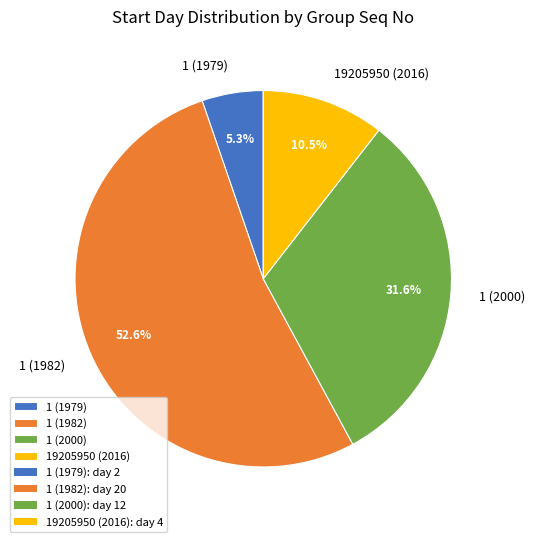

Rank the categories by value from highest to lowest.

1 (1982), 1 (2000), 19205950 (2016), 1 (1979)